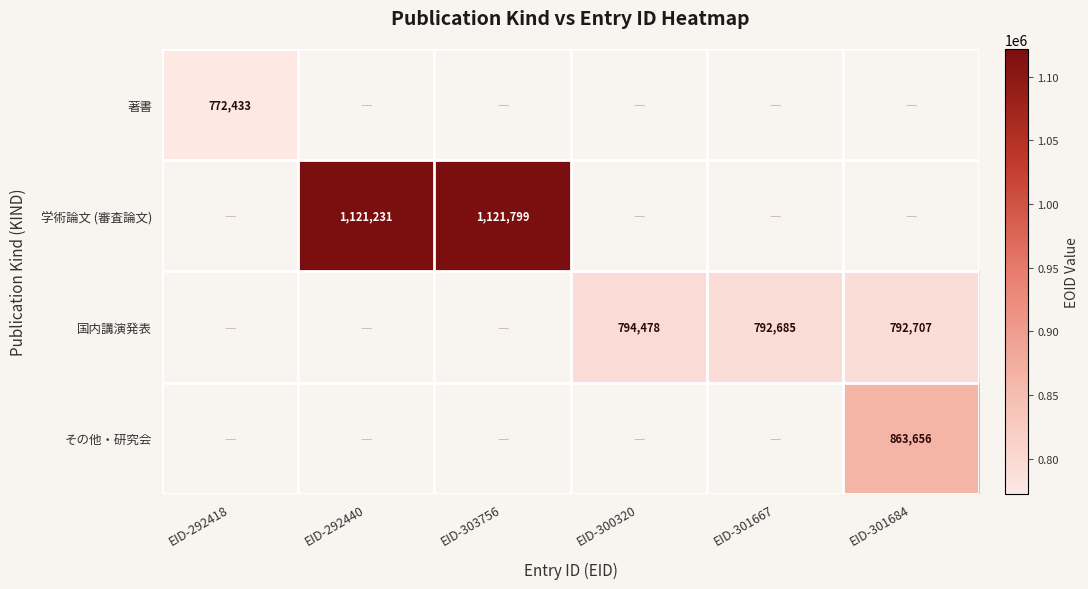

True or false: 学術論文 (審査論文) has a value of 1121231 at EID-292440.

True